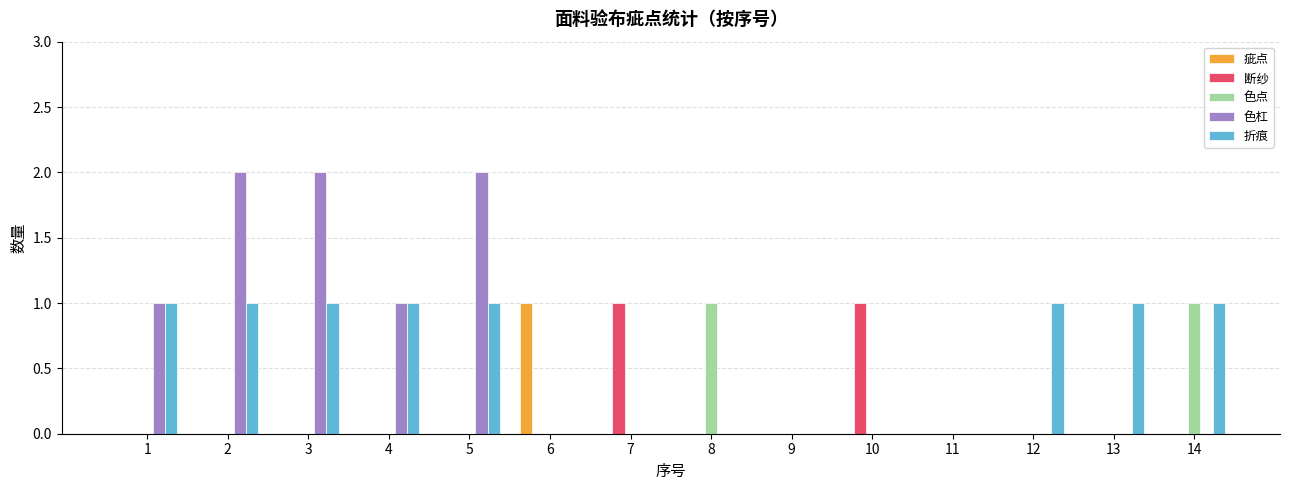

What is the sum of all 折痕 values?

8